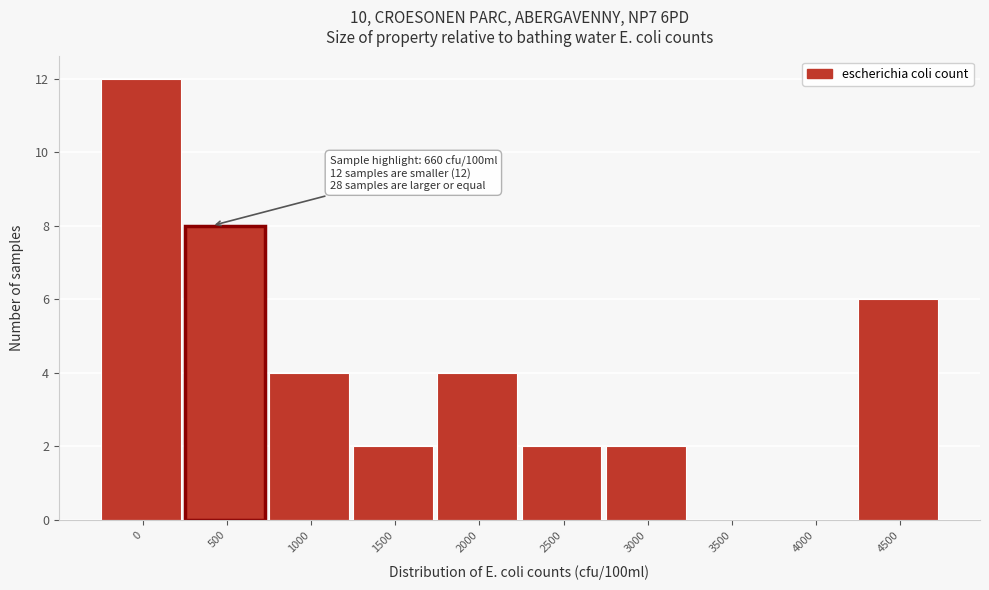

Reading left to right, what are all the values shown in this chart?

0=12	500=8	1000=4	1500=2	2000=4	2500=2	3000=2	3500=0	4000=0	4500=6